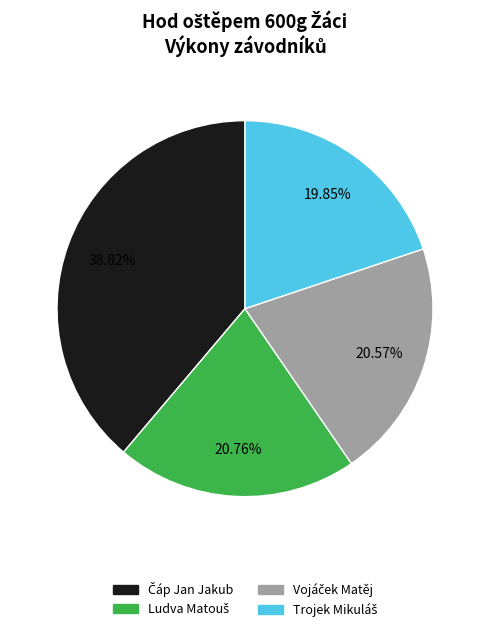

Count the number of slices in the pie.

4